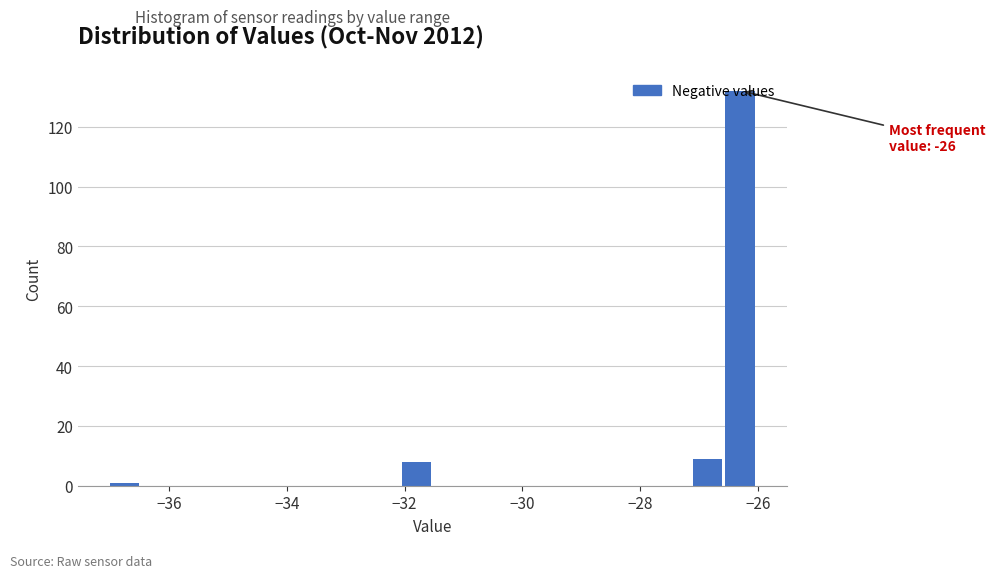

Around what value on the x-axis is the tallest bar? Give the approximate position of its centre, as read against the axis.

-26.4